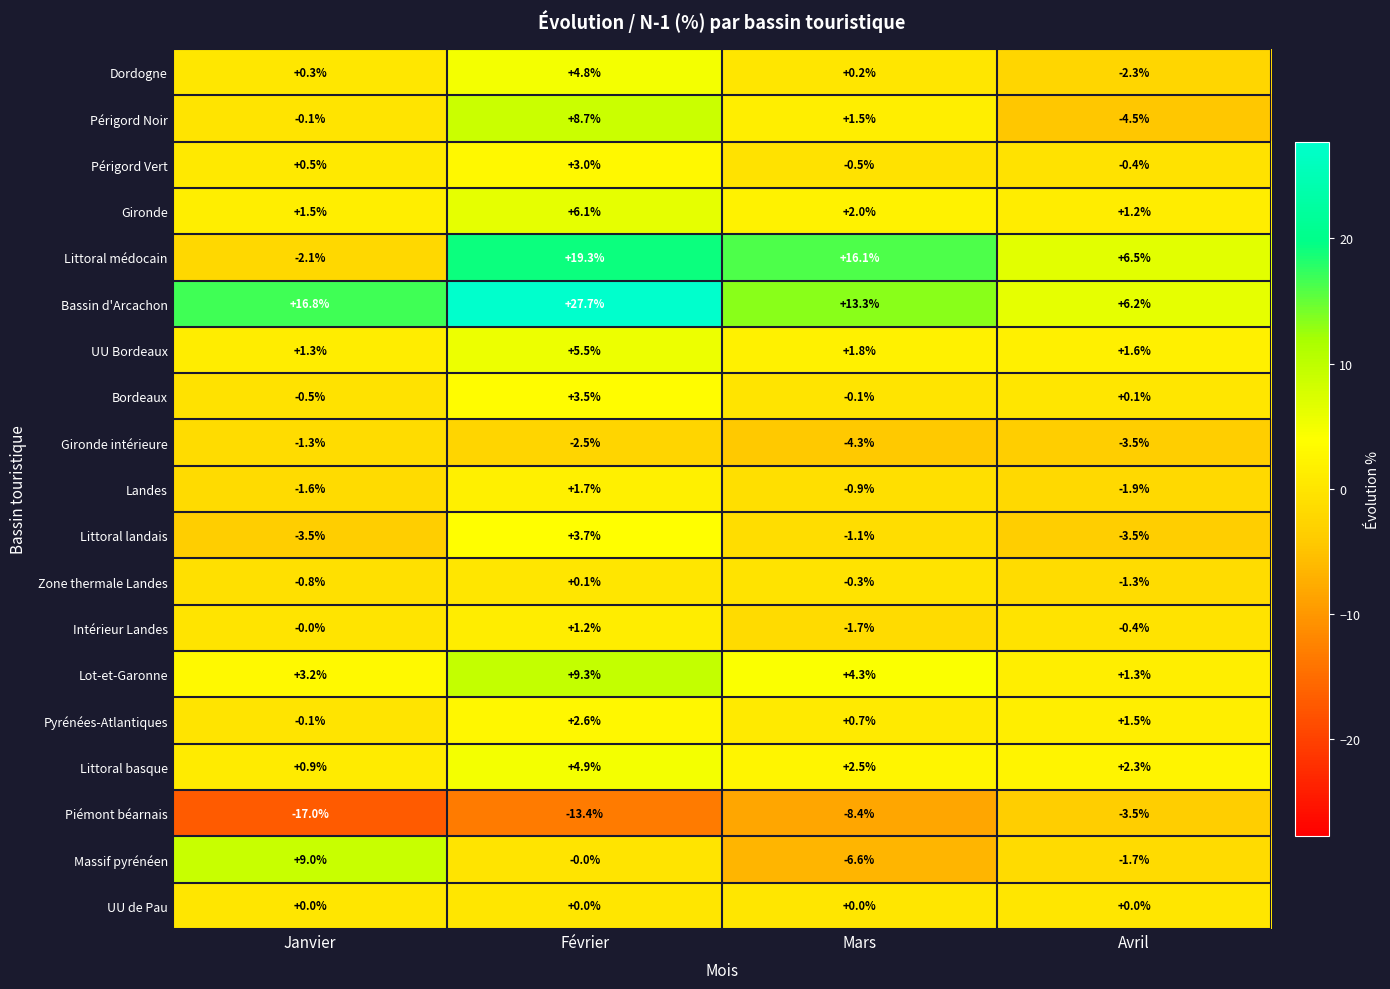

What is the spread (max minus min) of values at Mars?

24.5